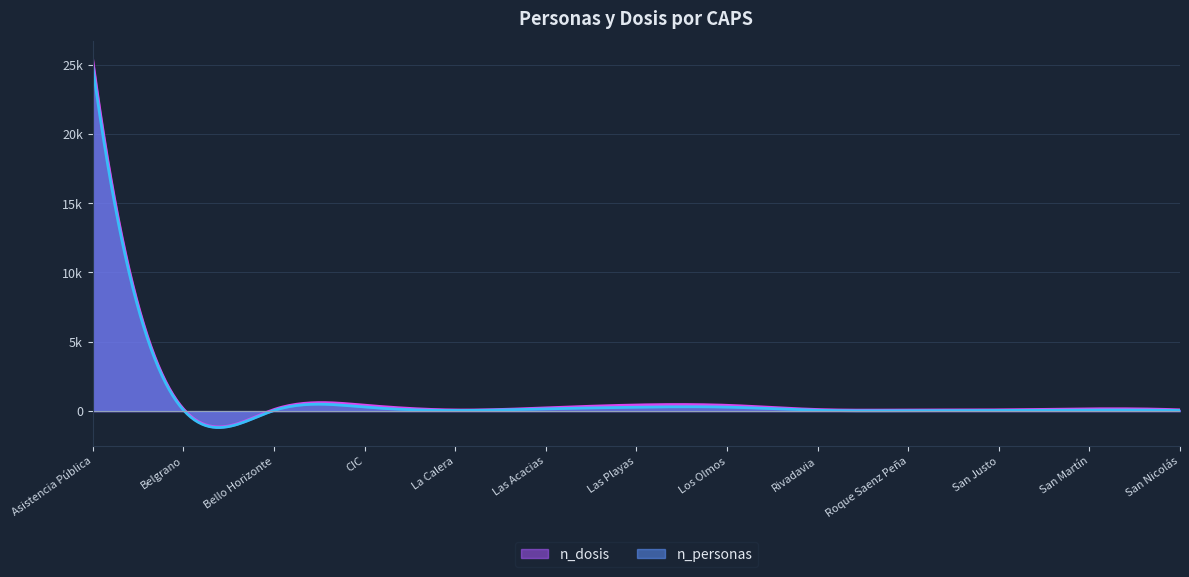

What is the greatest value displayed?

25352